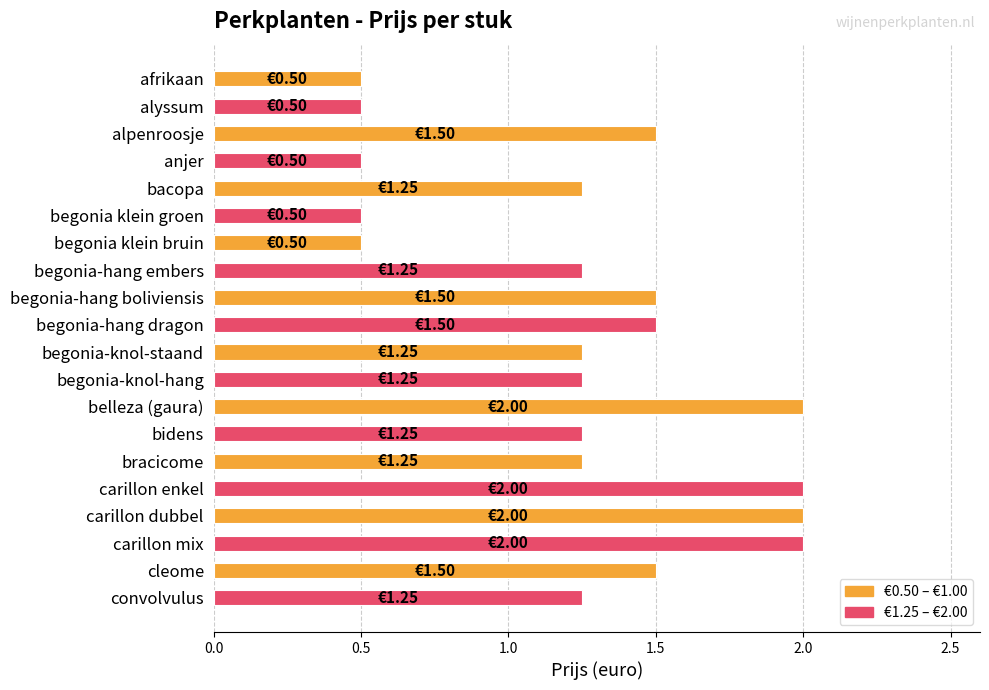

Count the values in the range 1 to 2.

15